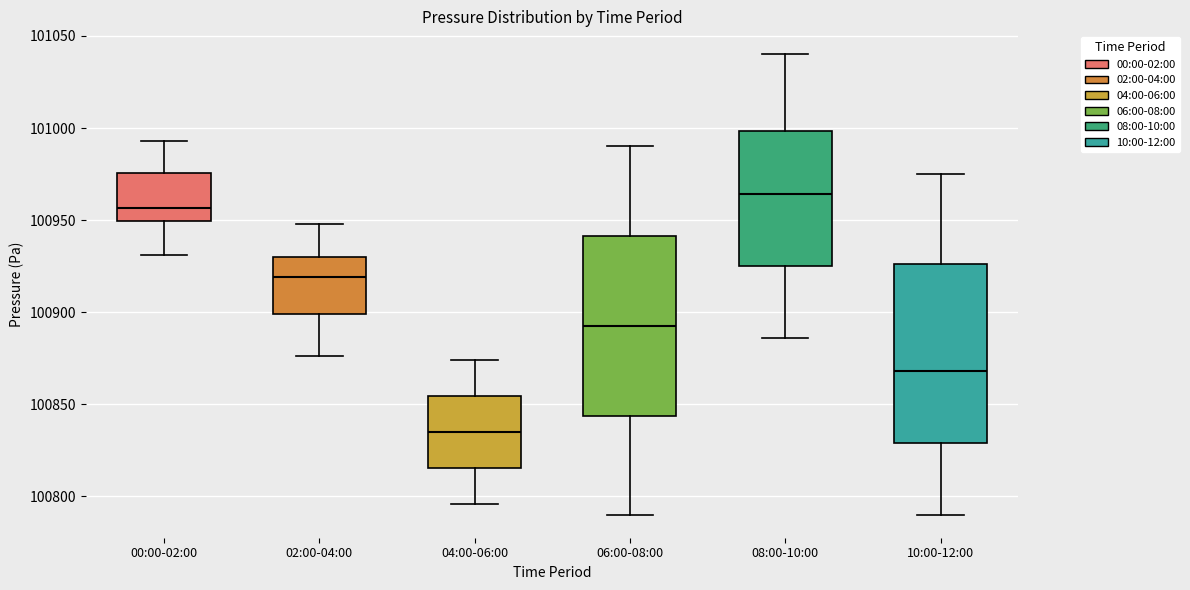

Reading left to right, transcribe this box plot: for each box, give where its median line is, the range the box spans, and where its two whiskers end, as read against the y-axis. The values are not printed on the chart, so give them approximately, as read against the axis.

00:00-02:00: median 100955, box 100950 to 100975, whiskers 100930 to 100995
02:00-04:00: median 100920, box 100900 to 100930, whiskers 100875 to 100950
04:00-06:00: median 100835, box 100815 to 100855, whiskers 100795 to 100875
06:00-08:00: median 100895, box 100845 to 100940, whiskers 100790 to 100990
08:00-10:00: median 100965, box 100925 to 101000, whiskers 100885 to 101040
10:00-12:00: median 100870, box 100830 to 100925, whiskers 100790 to 100975